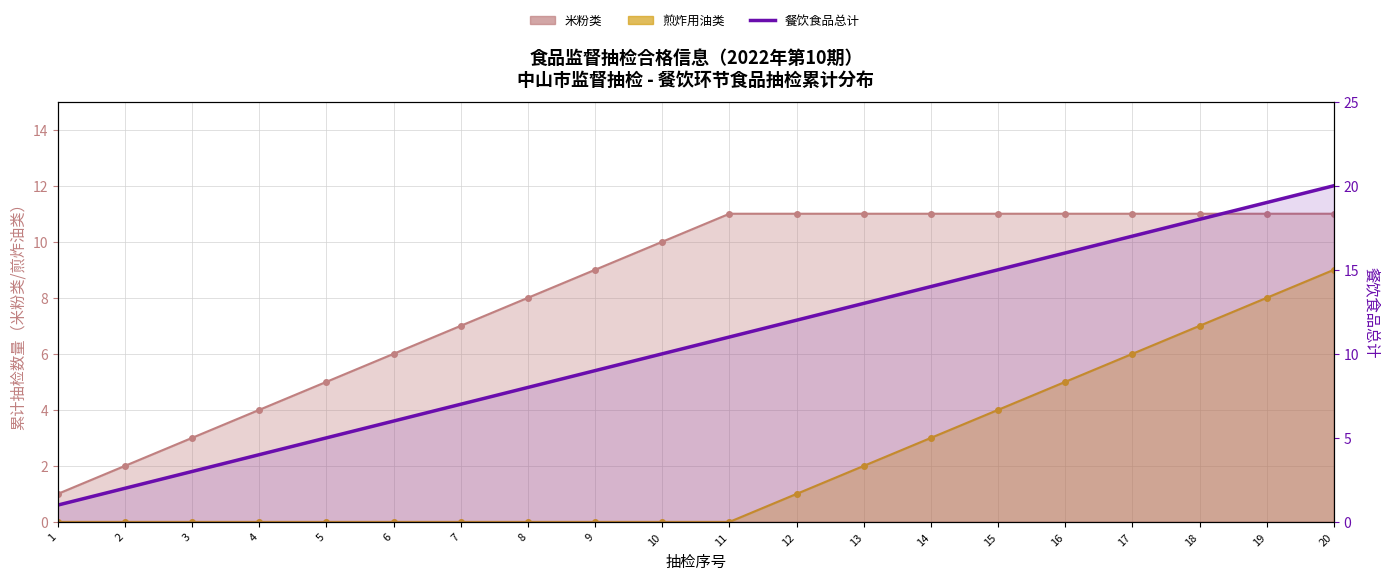

Does the chart have visible grid lines?

Yes